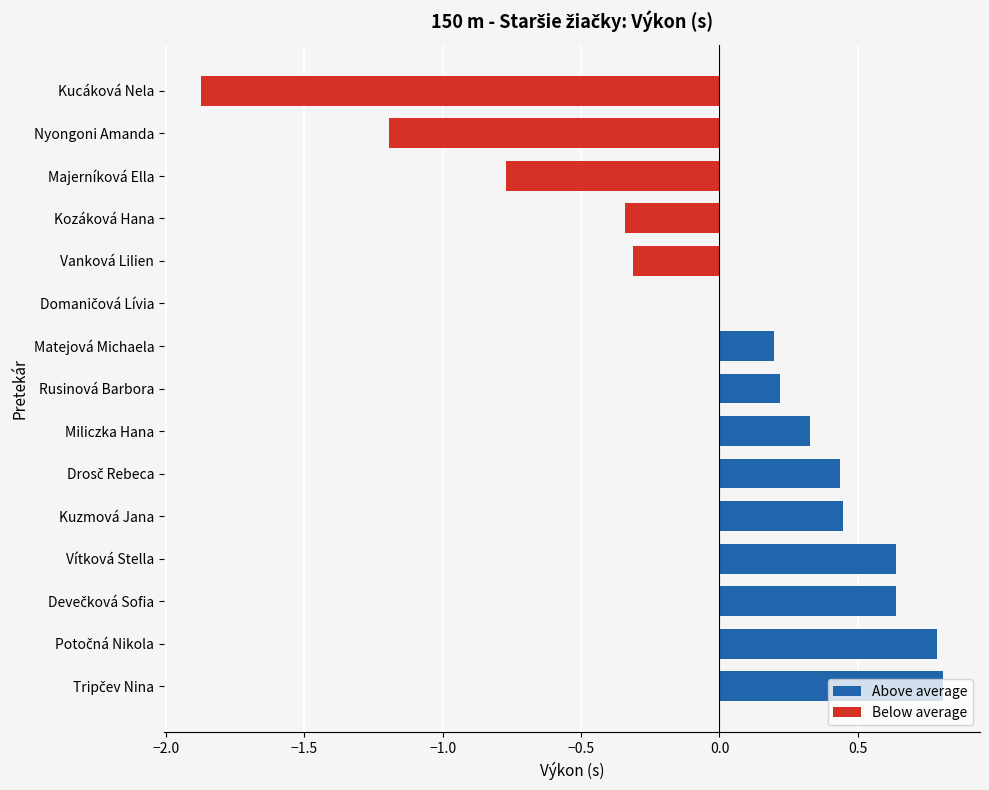

True or false: Above average has a value of 0.6 at Miliczka Hana.

False